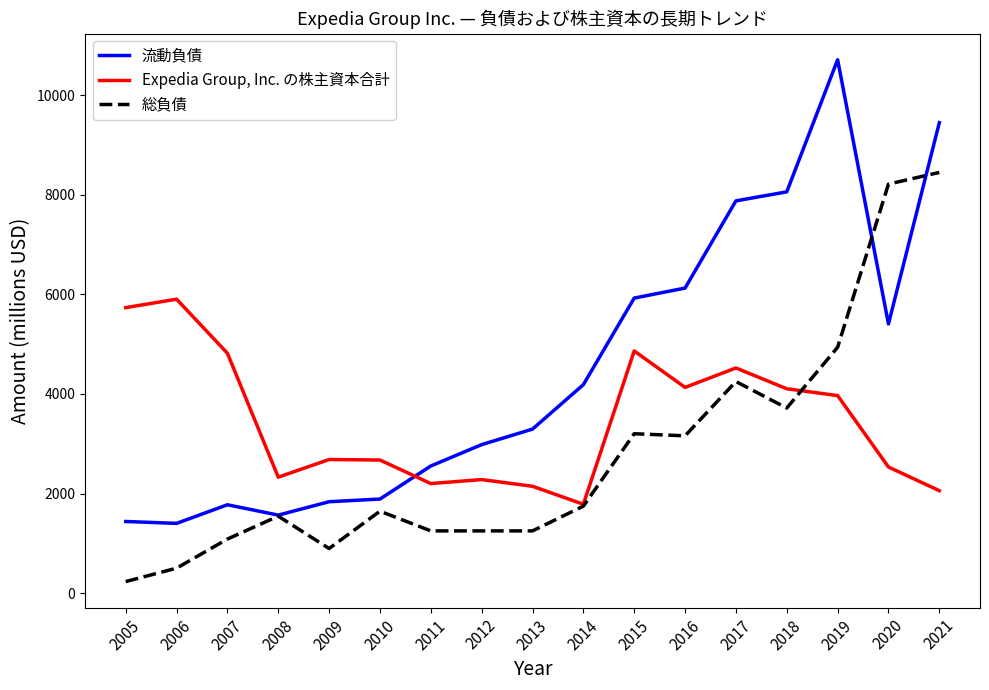

Is it true that 総負債 equals 4249 at 2017?

True